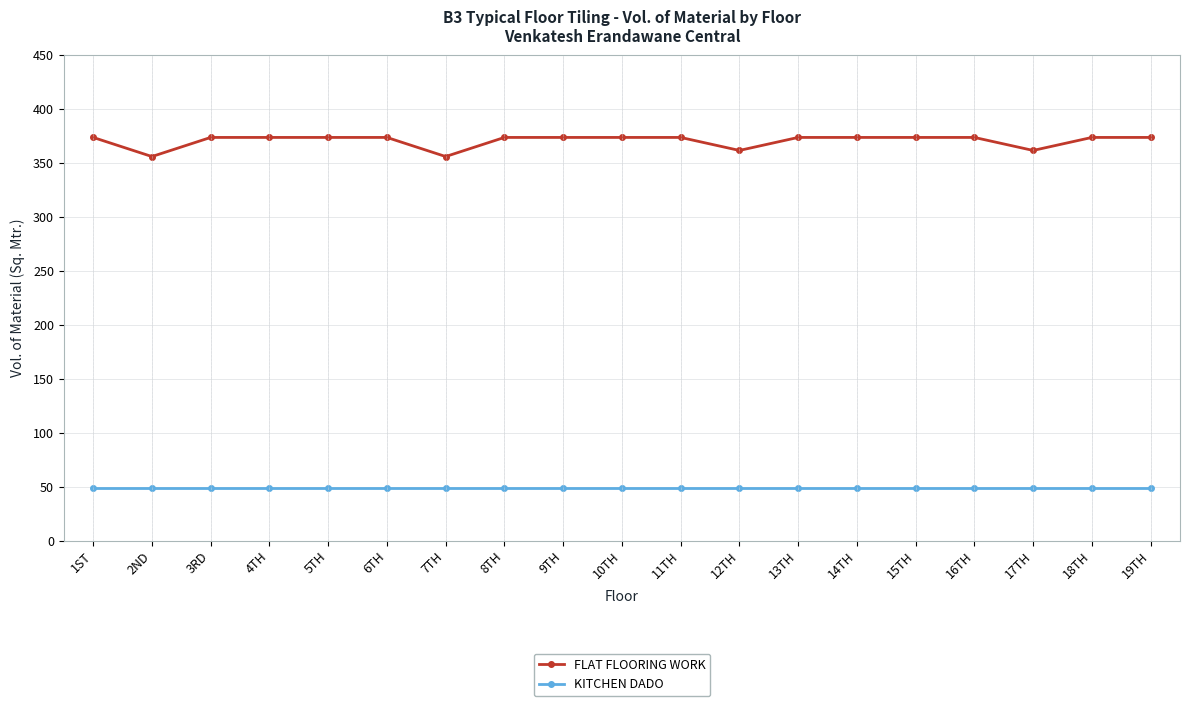

What is the maximum value for KITCHEN DADO?

48.7